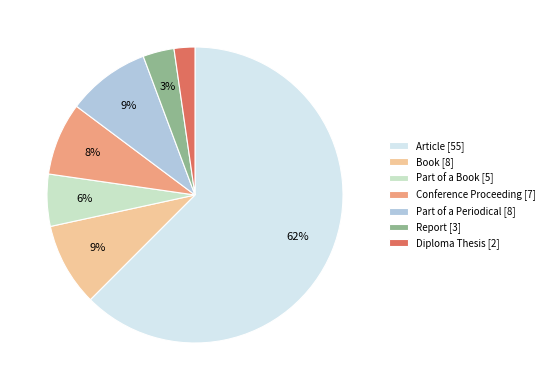

How many segments does this pie chart have?

7